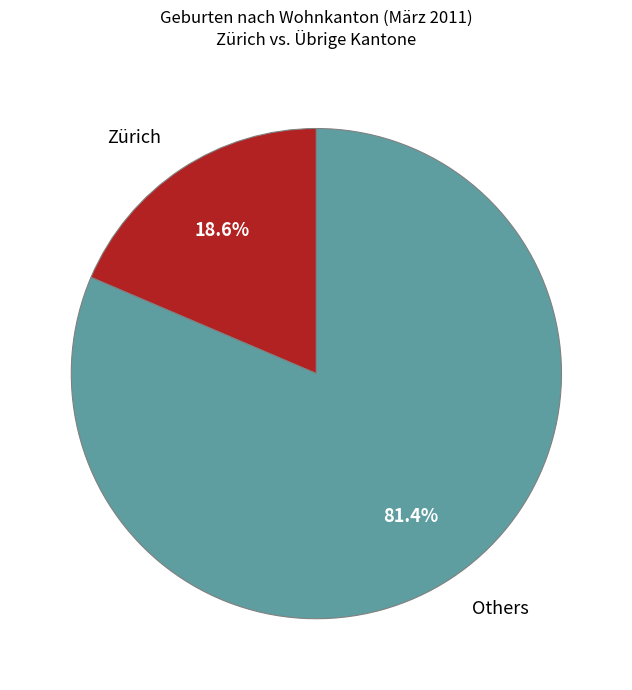

Is there any slice that represents more than half of the pie?

Yes